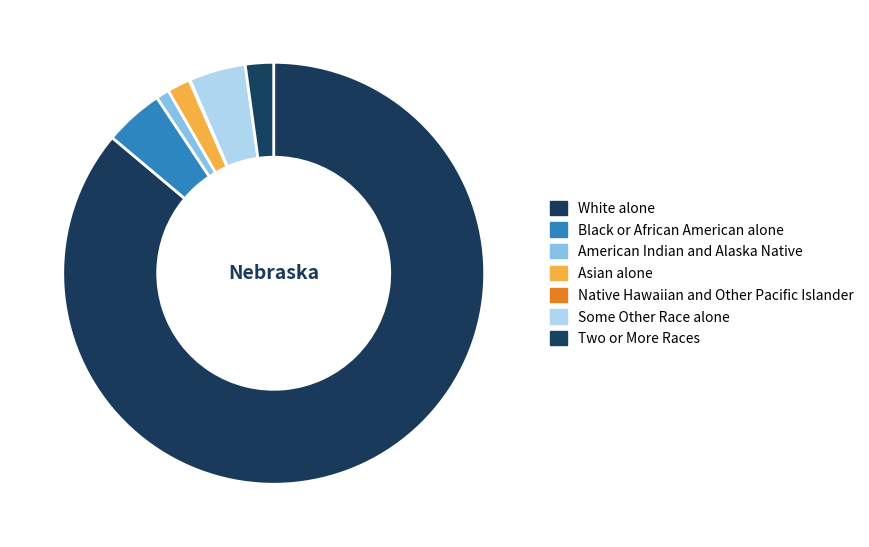

What percentage is the Asian alone slice, to the nearest percent?

2%